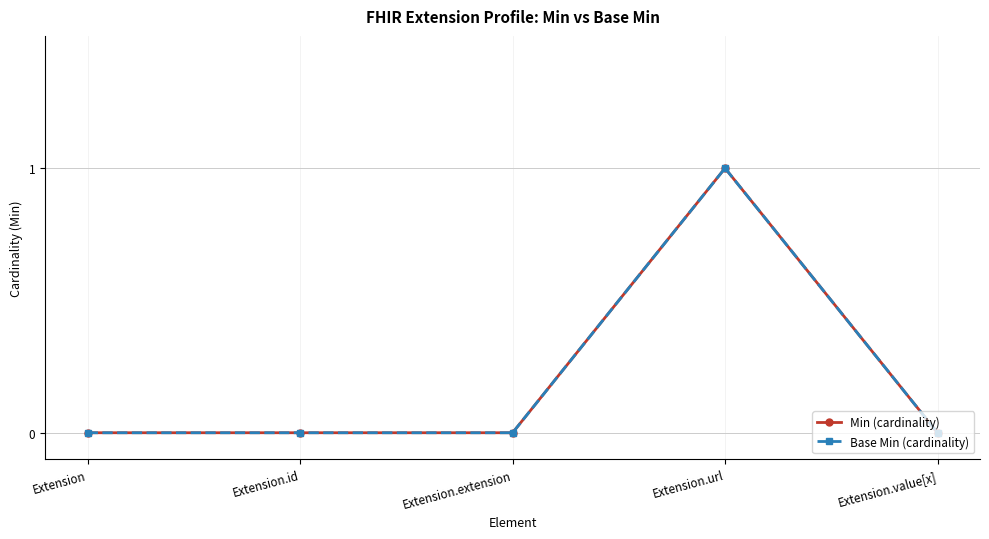

Does the chart have visible grid lines?

Yes